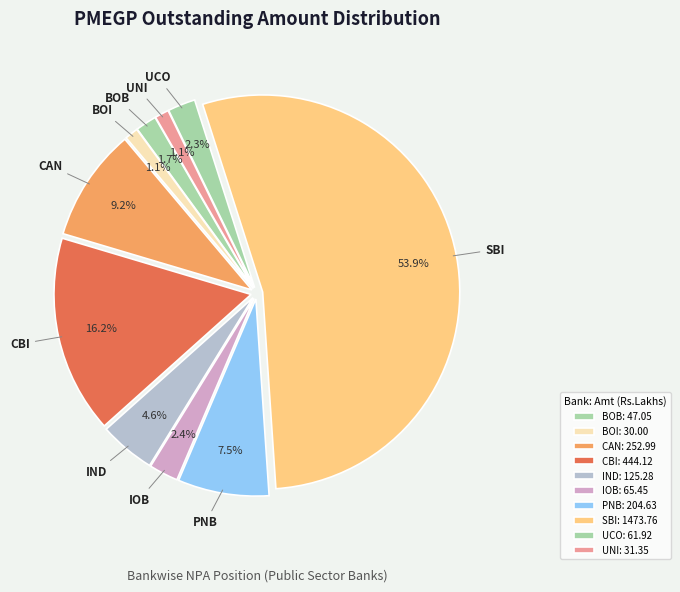

To the nearest percent, what is the difference between the largest and smallest slice percentages?

53%